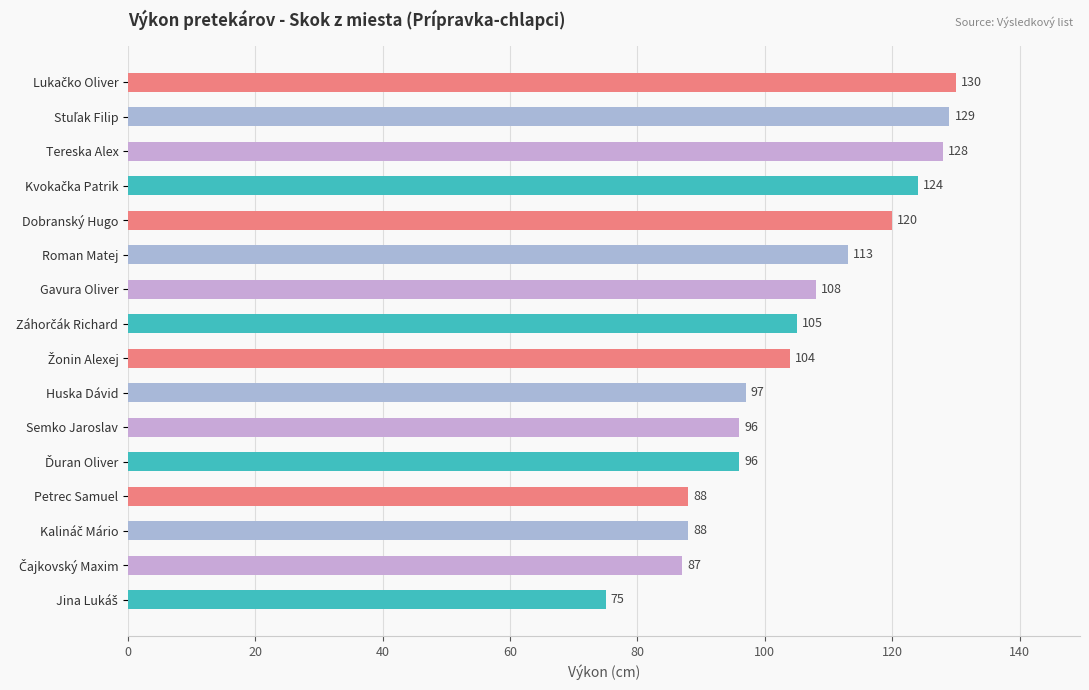

What is the difference between the maximum and minimum values?

55